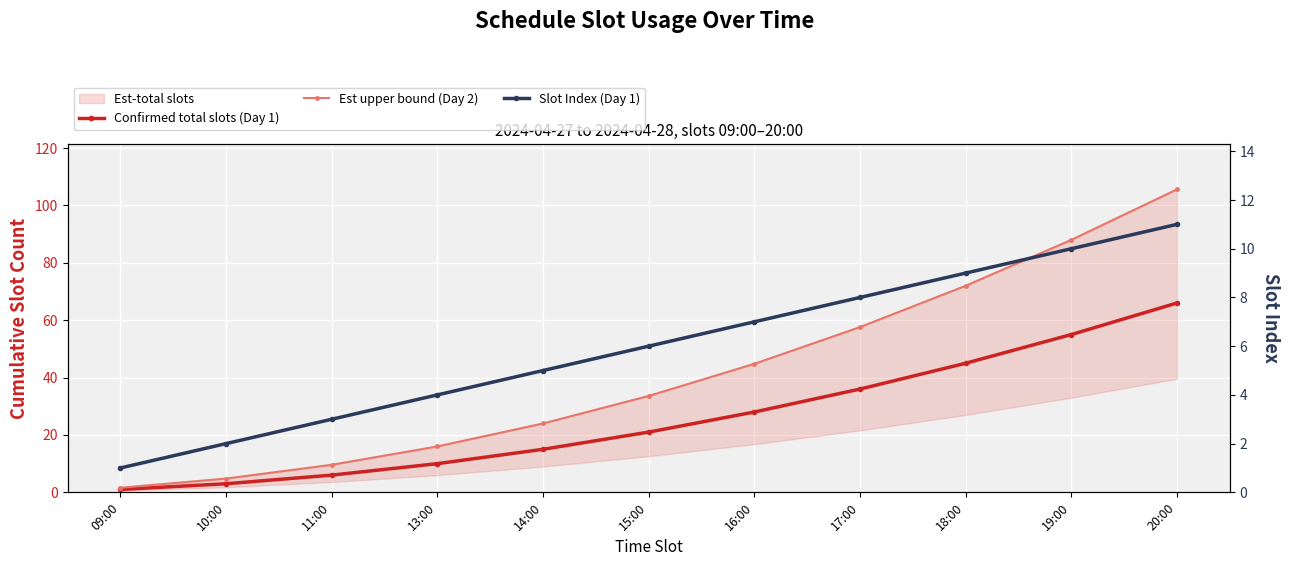

What is the difference between the Est upper bound (Day 2) values at 16:00 and 10:00?

40.0